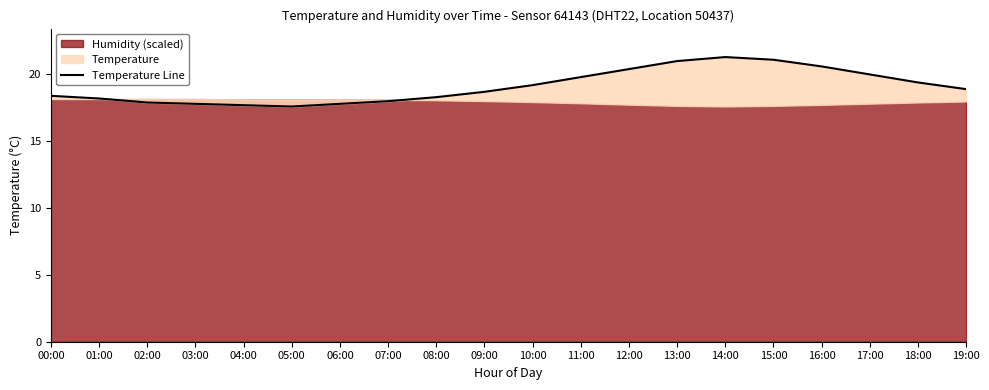

At which category does the data reach its first local peak?

14:00